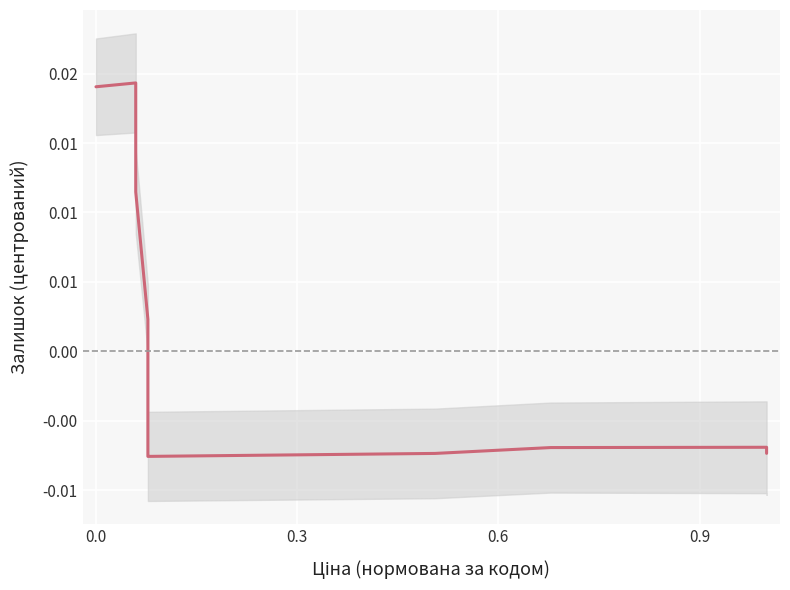

How many lines are shown in the chart?

1